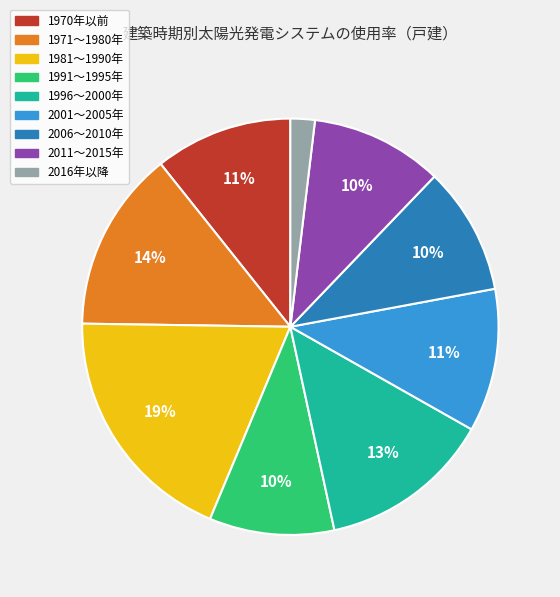

Is there a majority slice in this chart?

No